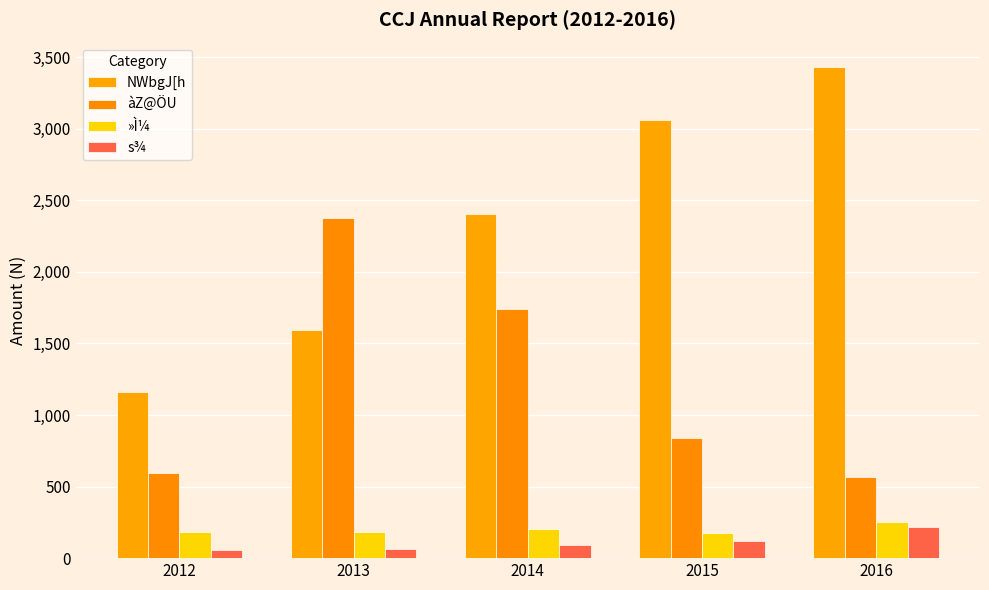

Does the chart contain stacked bars?

No